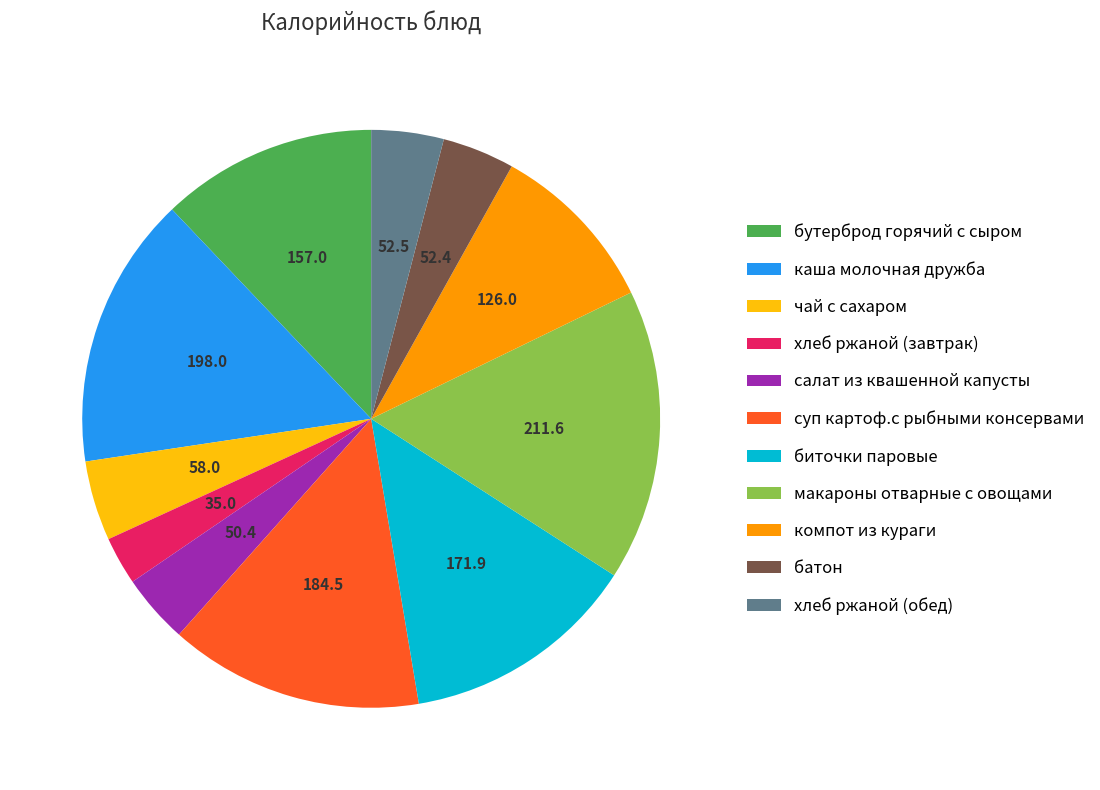

Does каша молочная дружба account for over 50% of the chart?

No